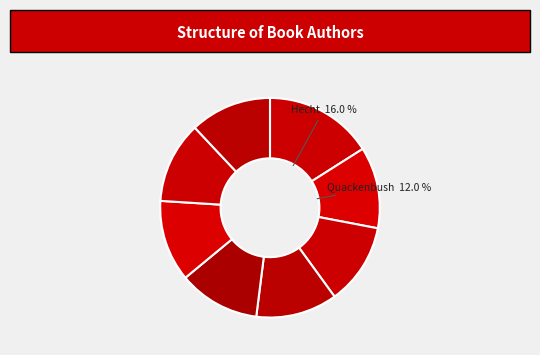

How many segments does this pie chart have?

8